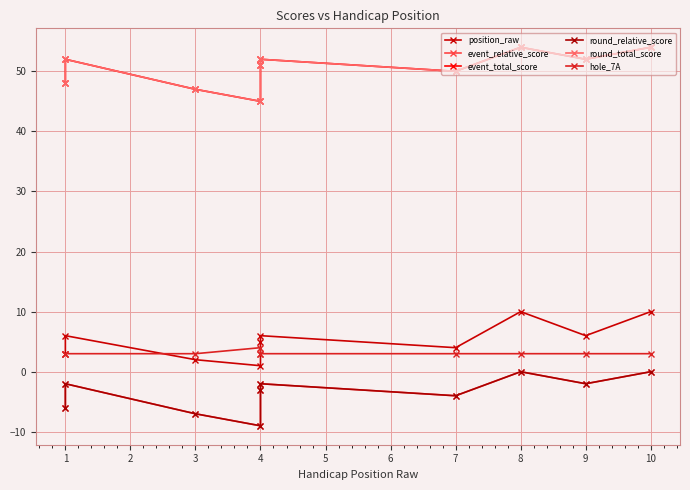

Count the number of data series in this chart.

6